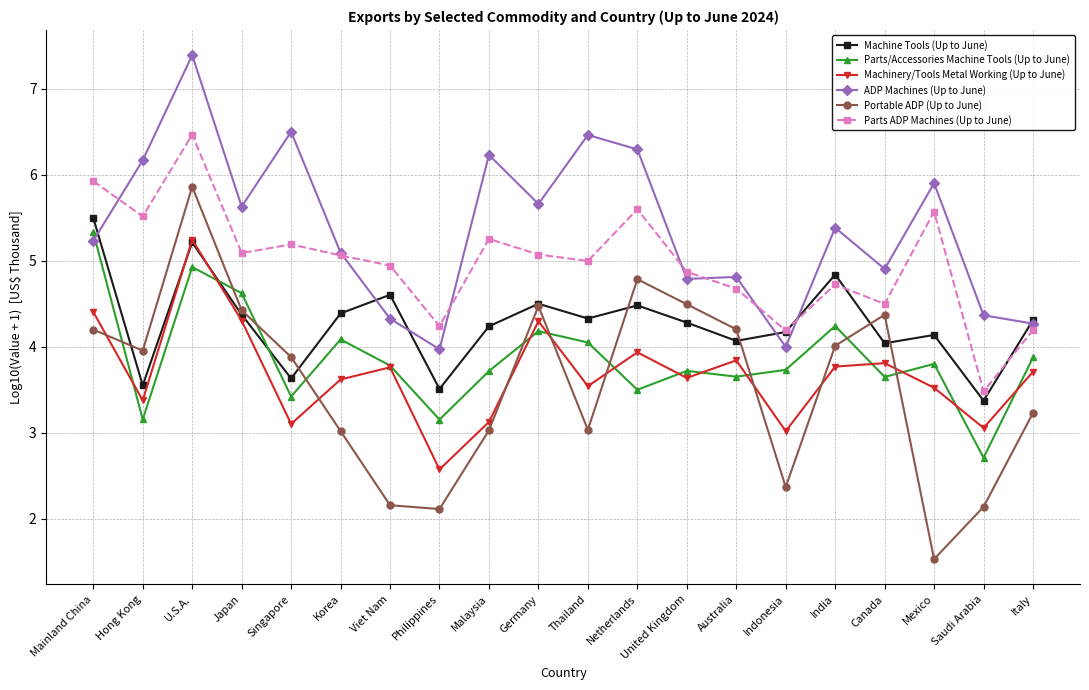

What is the lowest value of the Machinery/Tools Metal Working (Up to June) series?

2.6